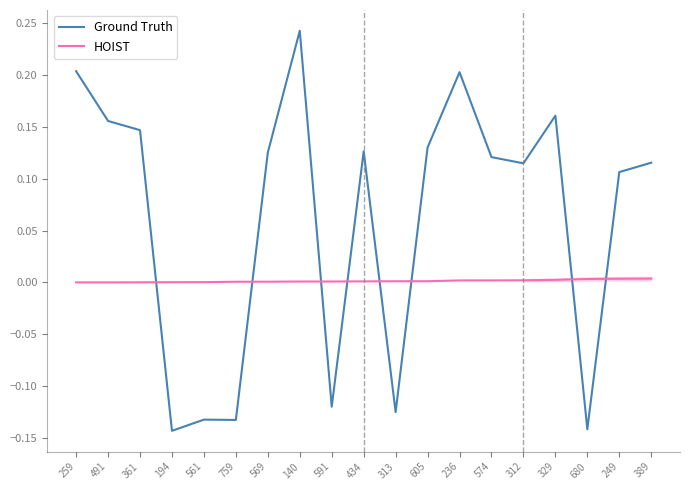

Which category has the highest value across all series?

140